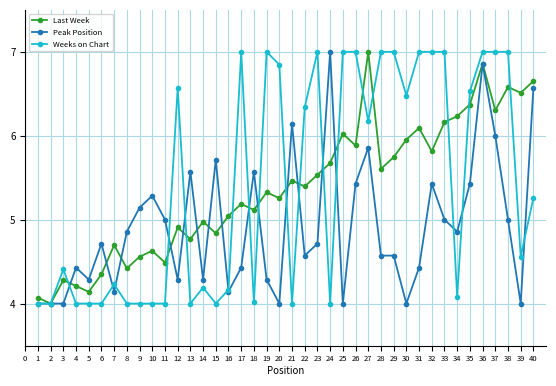

At which category is the sum across all series the highest?

36